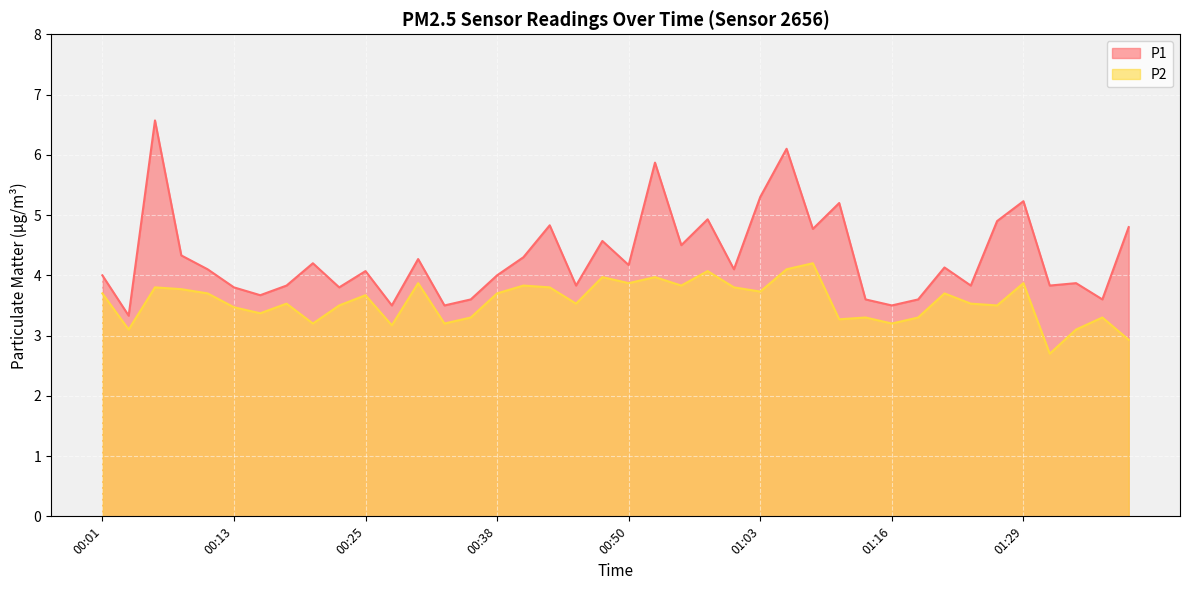

What is the value of the P1 point at the 12th from the left?

3.5